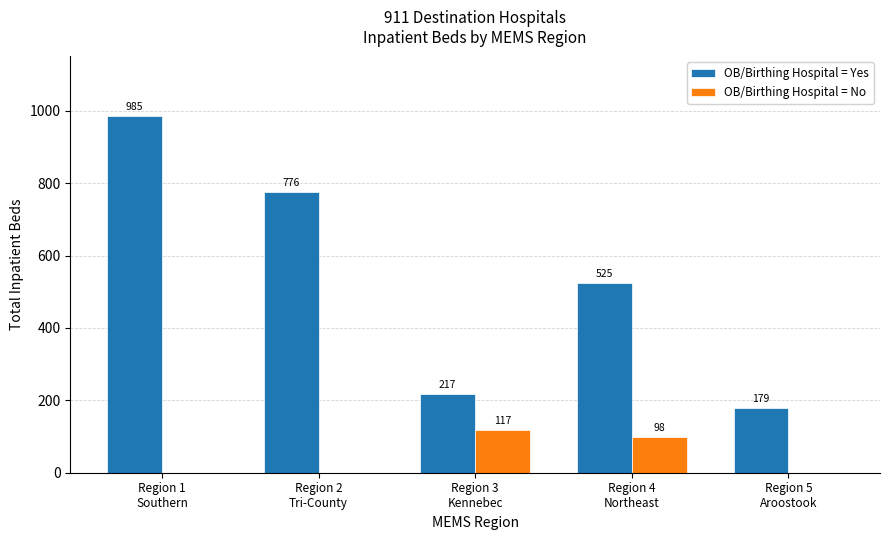

What is the sum of all OB/Birthing Hospital = Yes values?

2682